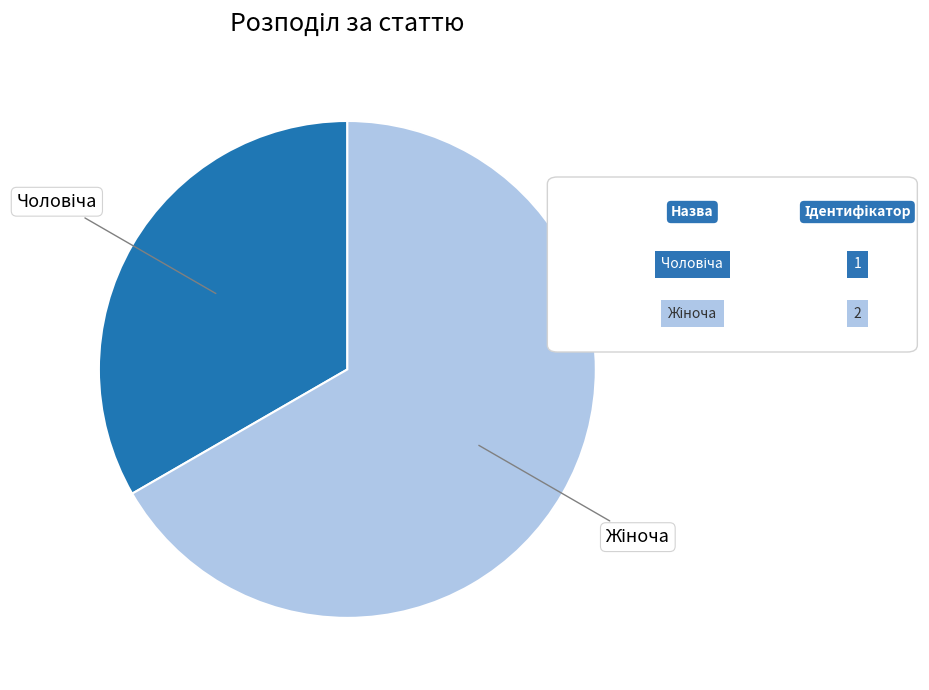

Is there a majority slice in this chart?

Yes